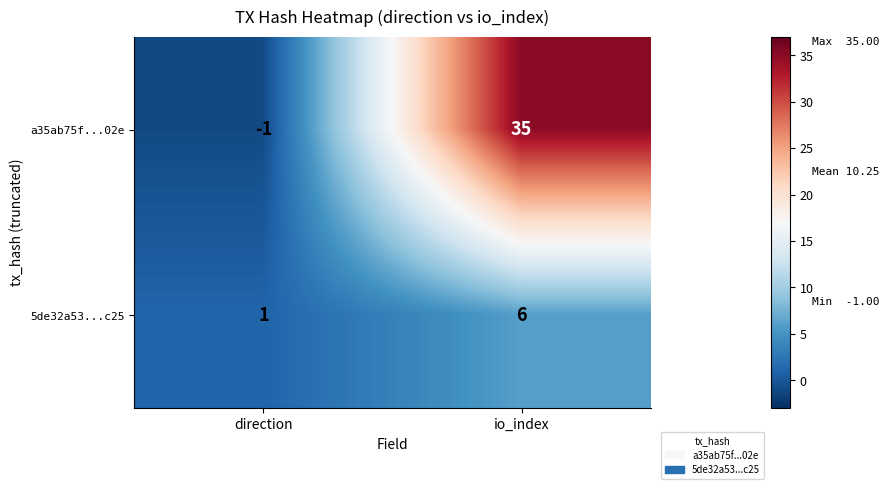

What is the minimum value shown in the chart?

-1